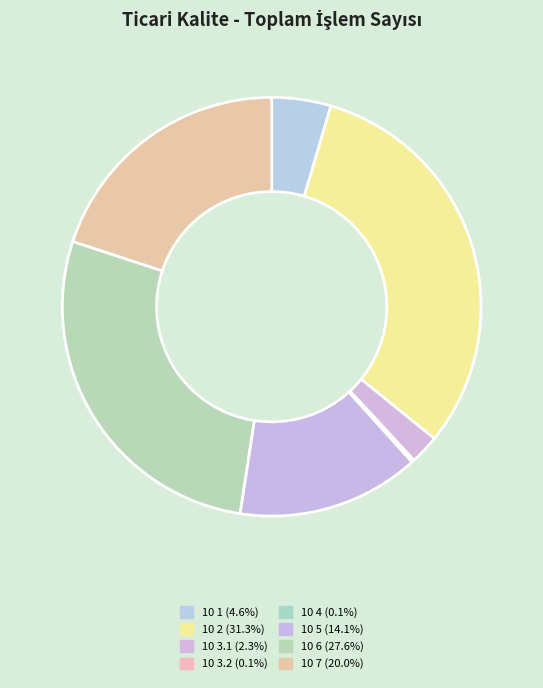

True or false: 10 2 accounts for 45% of the total.

False